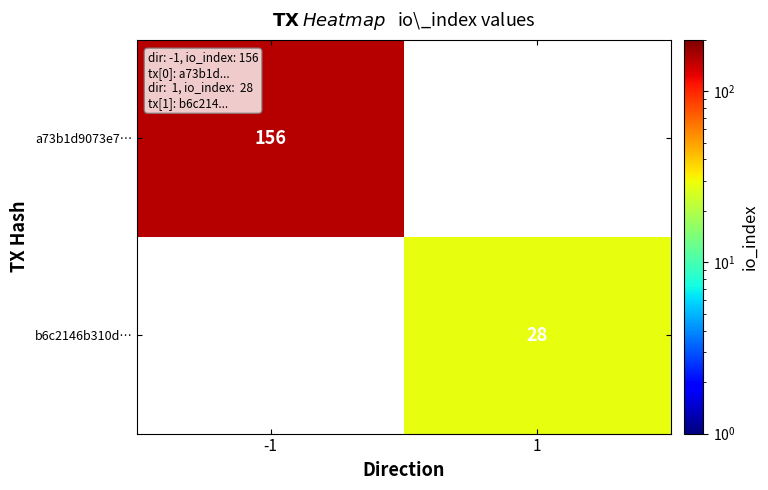

Is it true that a73b1d9073e7… equals 156 at -1?

True